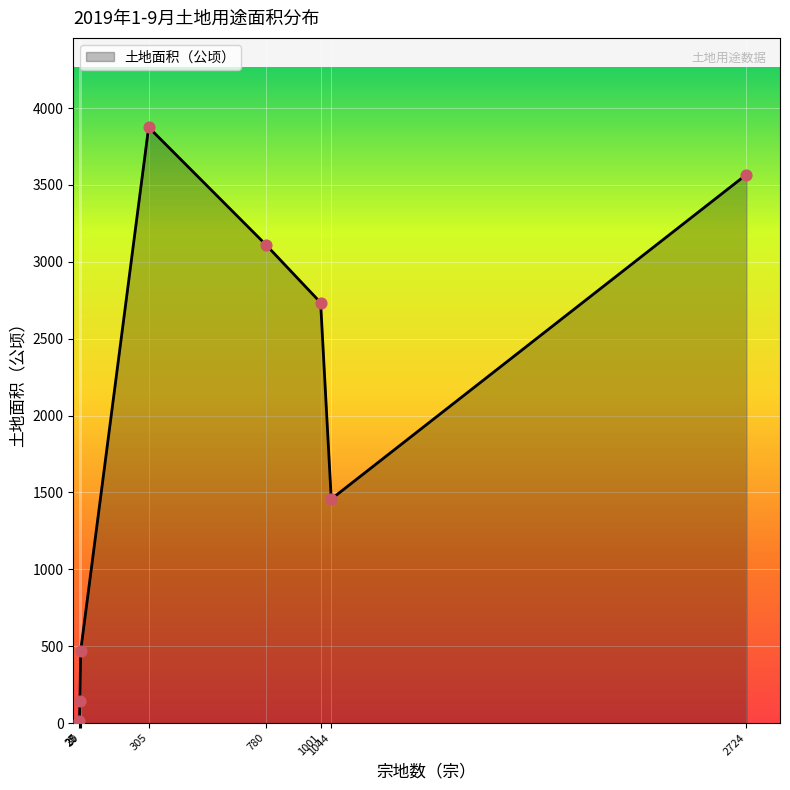

What is the sum of all values?

15374.1